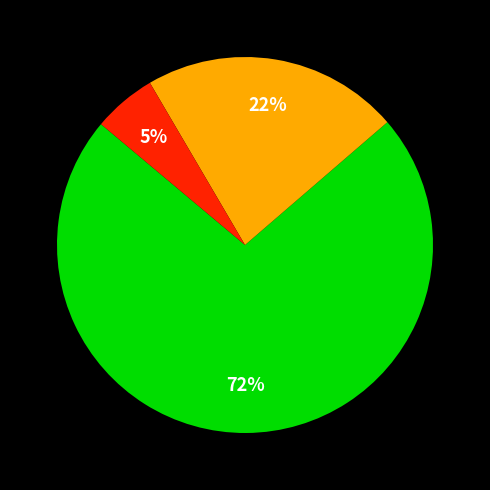

How many segments does this pie chart have?

3